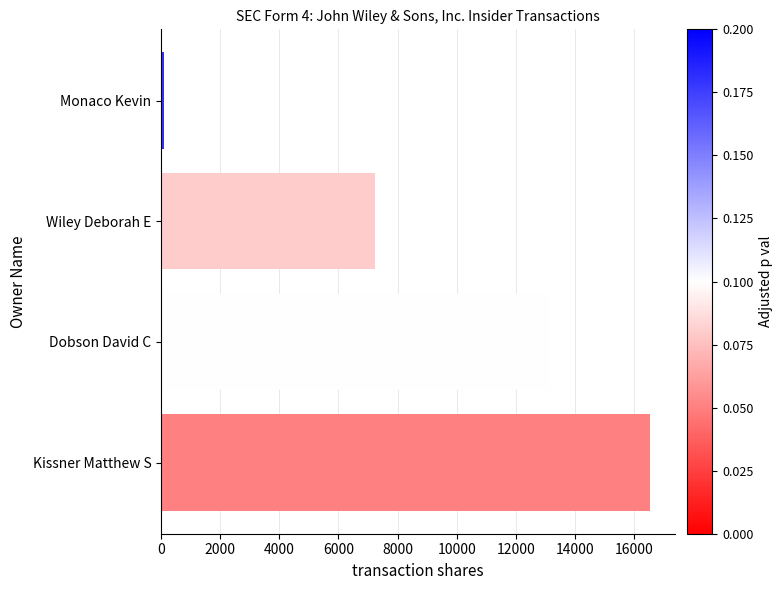

Reading bottom to top, what are all the values shown in this chart?

Kissner Matthew S=16550	Dobson David C=13162	Wiley Deborah E=7236	Monaco Kevin=100